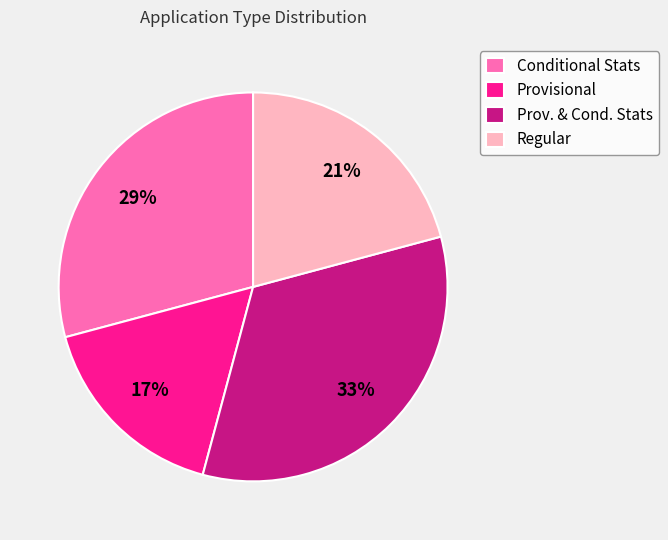

Is there any slice that represents more than half of the pie?

No